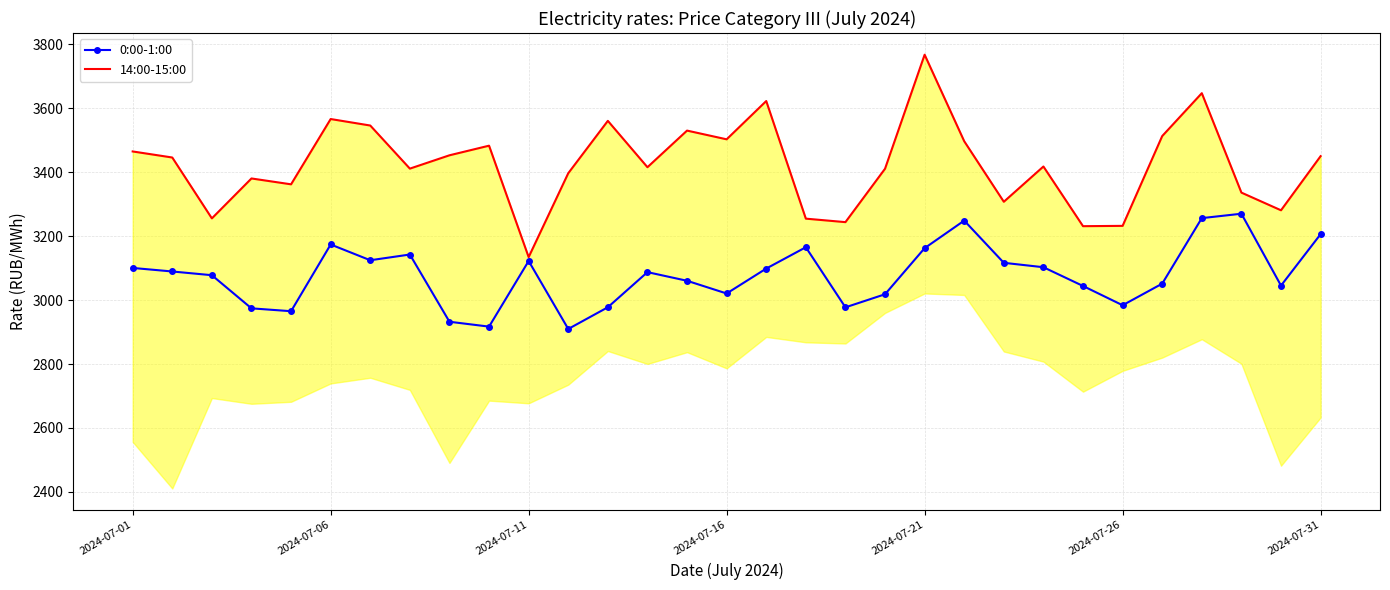

How many data points in 14:00-15:00 are less than 3417?

15